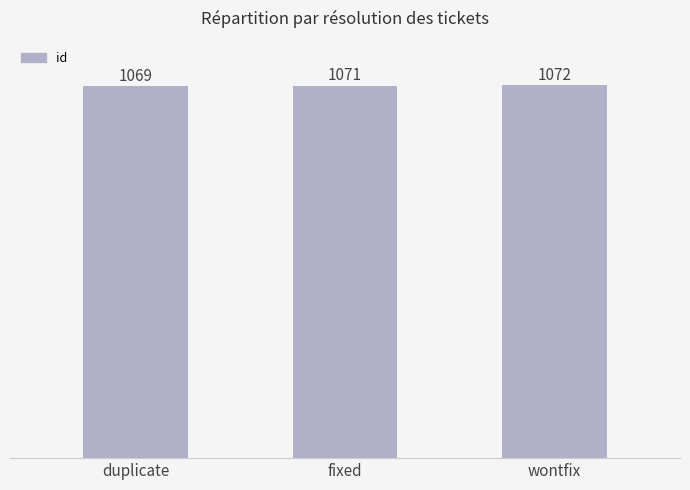

Count the number of categories in the chart.

3